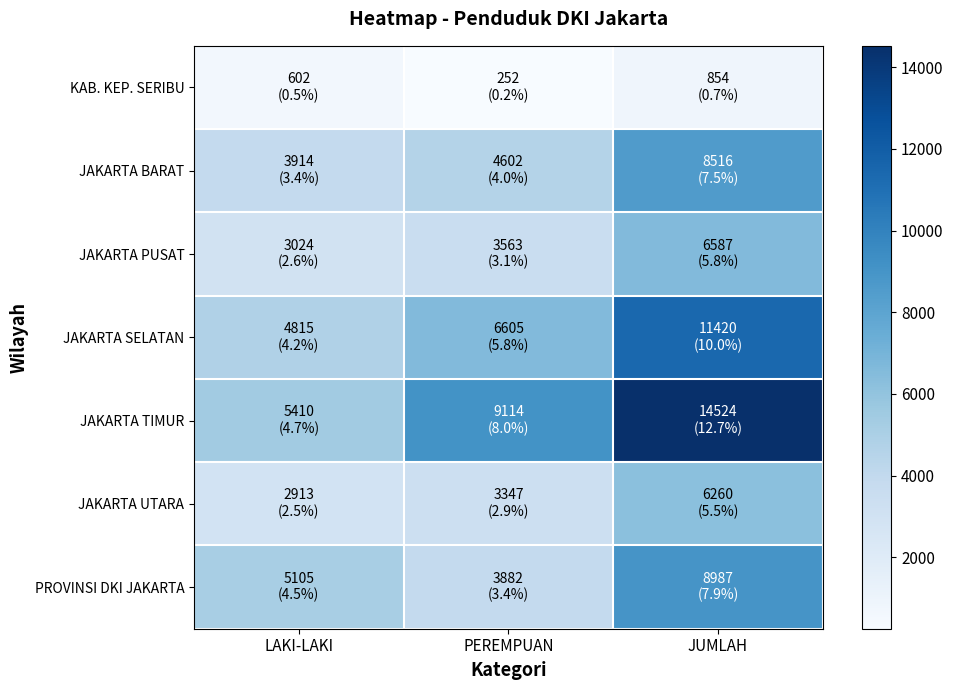

Reading left to right, list all the values displayed in this chart.

KAB. KEP. SERIBU: LAKI-LAKI=602	PEREMPUAN=252	JUMLAH=854
JAKARTA BARAT: LAKI-LAKI=3914	PEREMPUAN=4602	JUMLAH=8516
JAKARTA PUSAT: LAKI-LAKI=3024	PEREMPUAN=3563	JUMLAH=6587
JAKARTA SELATAN: LAKI-LAKI=4815	PEREMPUAN=6605	JUMLAH=11420
JAKARTA TIMUR: LAKI-LAKI=5410	PEREMPUAN=9114	JUMLAH=14524
JAKARTA UTARA: LAKI-LAKI=2913	PEREMPUAN=3347	JUMLAH=6260
PROVINSI DKI JAKARTA: LAKI-LAKI=5105	PEREMPUAN=3882	JUMLAH=8987